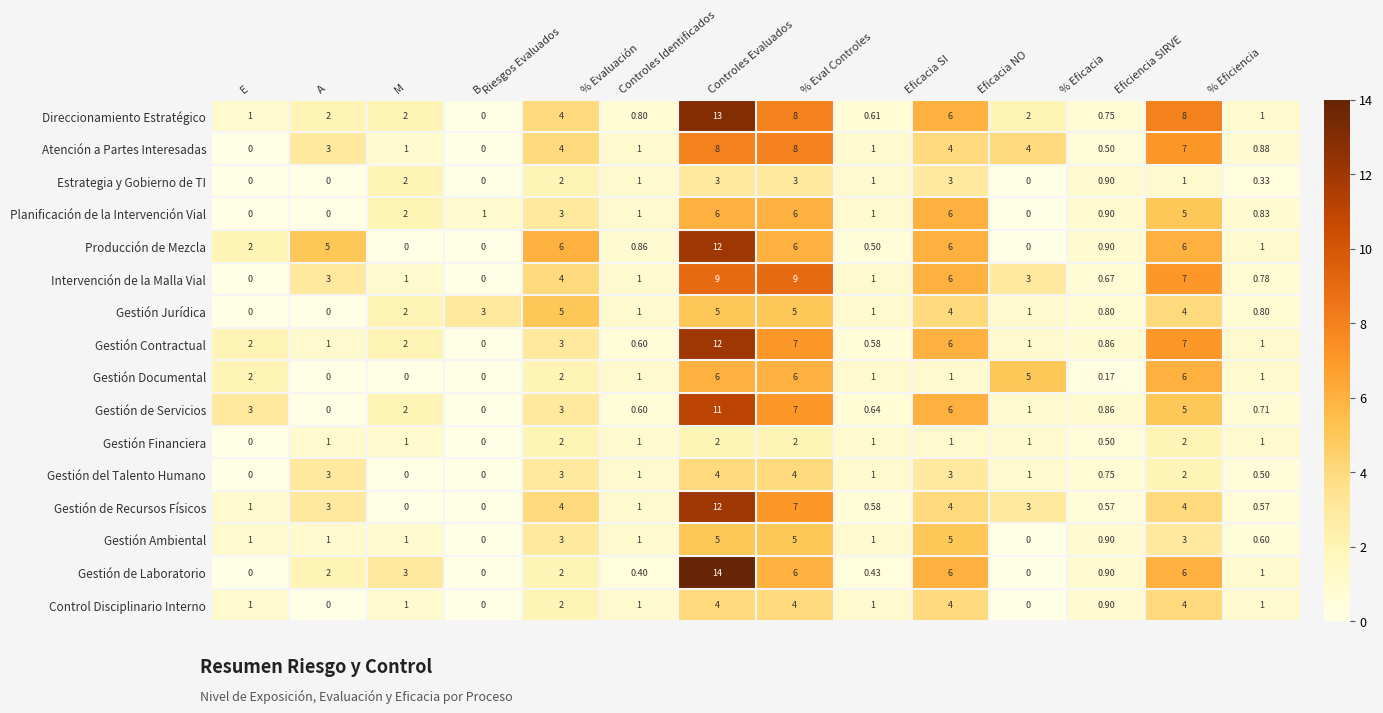

Is the value of Gestión Contractual at E greater than the value of Gestión del Talento Humano at A?

No